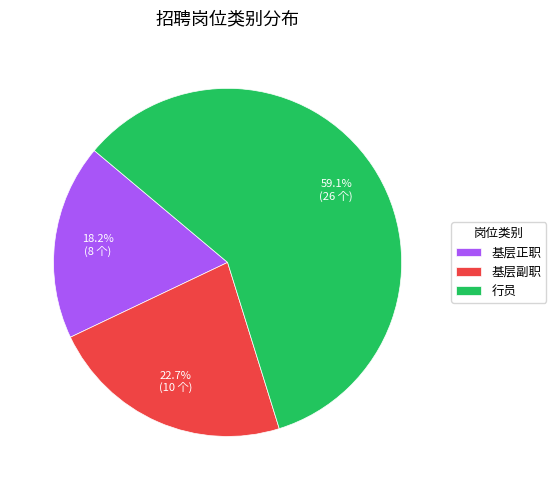

Which category accounts for the majority?

行员